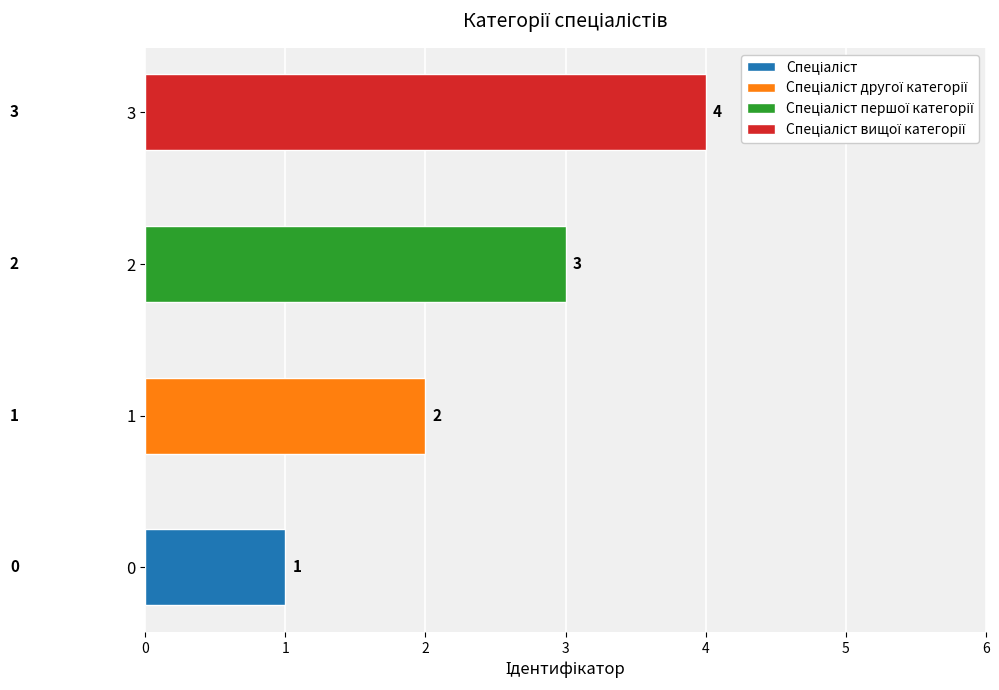

What is the average value?

2